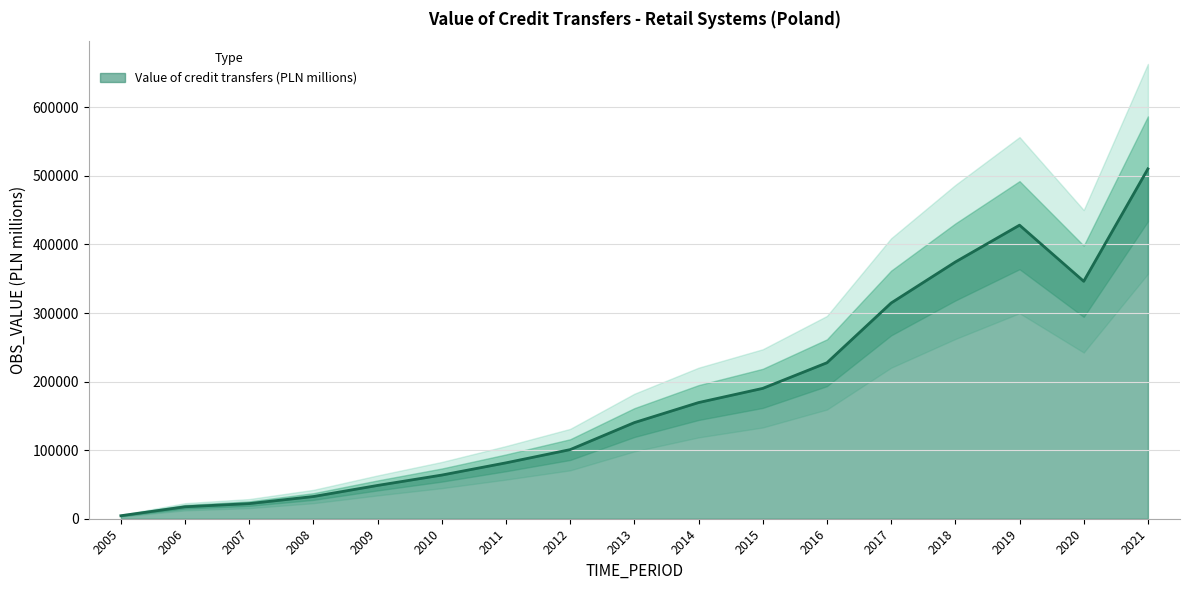

Rank the categories by value from lowest to highest.

2005, 2006, 2007, 2008, 2009, 2010, 2011, 2012, 2013, 2014, 2015, 2016, 2017, 2020, 2018, 2019, 2021